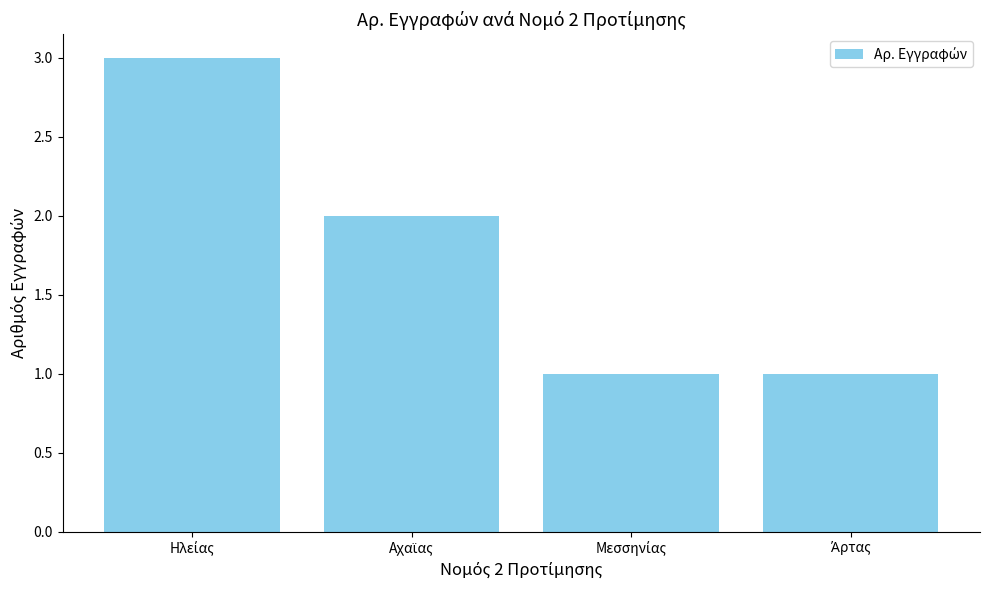

How many bars are there in total?

4